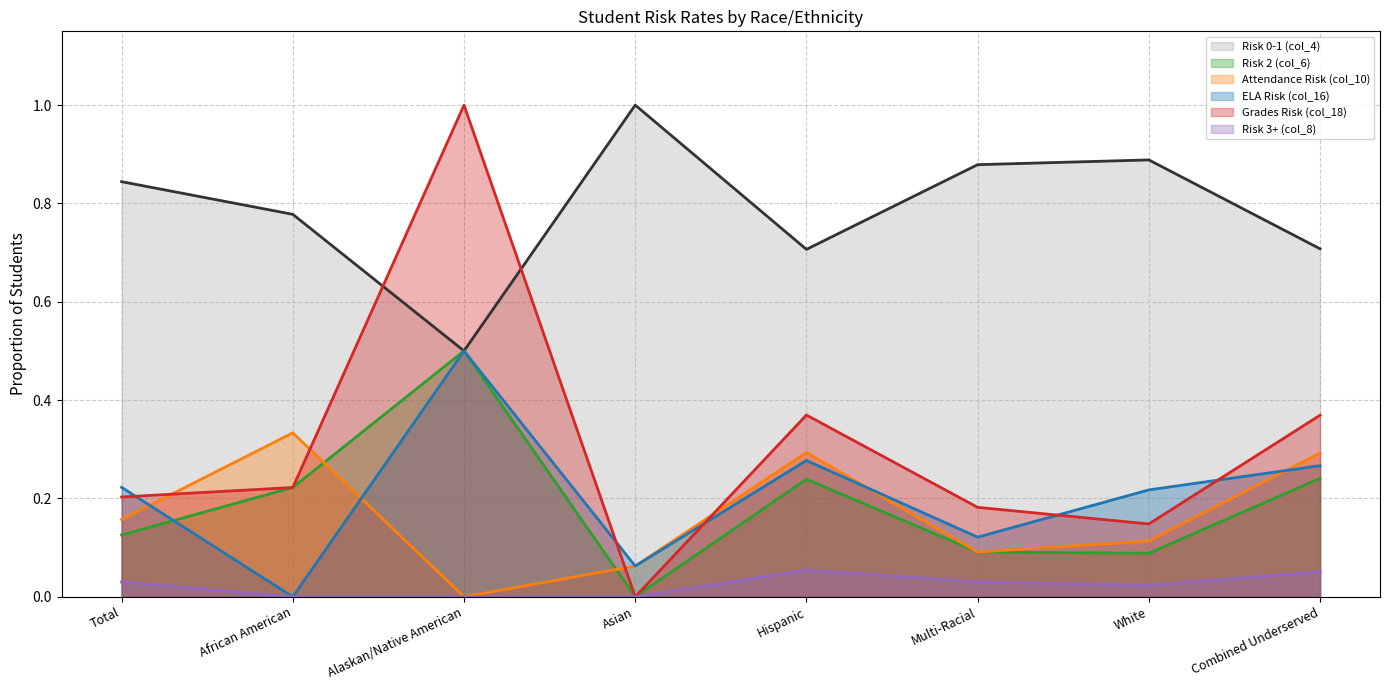

What is the value of the Grades Risk (col_18) point at the 2nd from the left?

0.2